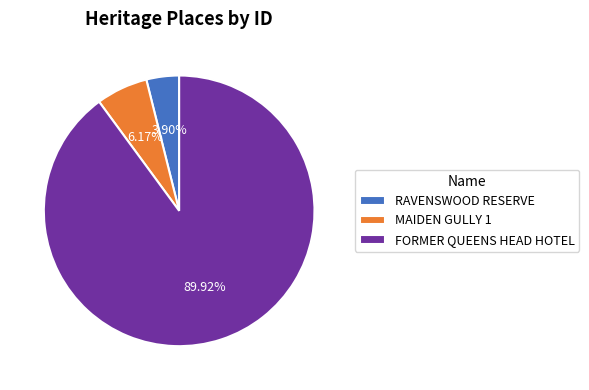

To the nearest percent, what is the difference between the RAVENSWOOD RESERVE and FORMER QUEENS HEAD HOTEL slice percentages?

86%